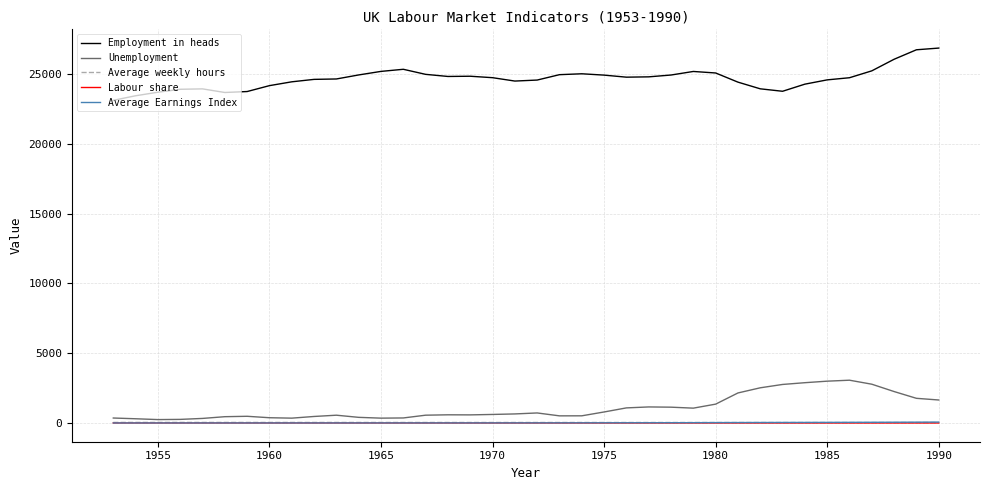

True or false: Employment in heads and Average weekly hours intersect in this chart.

False